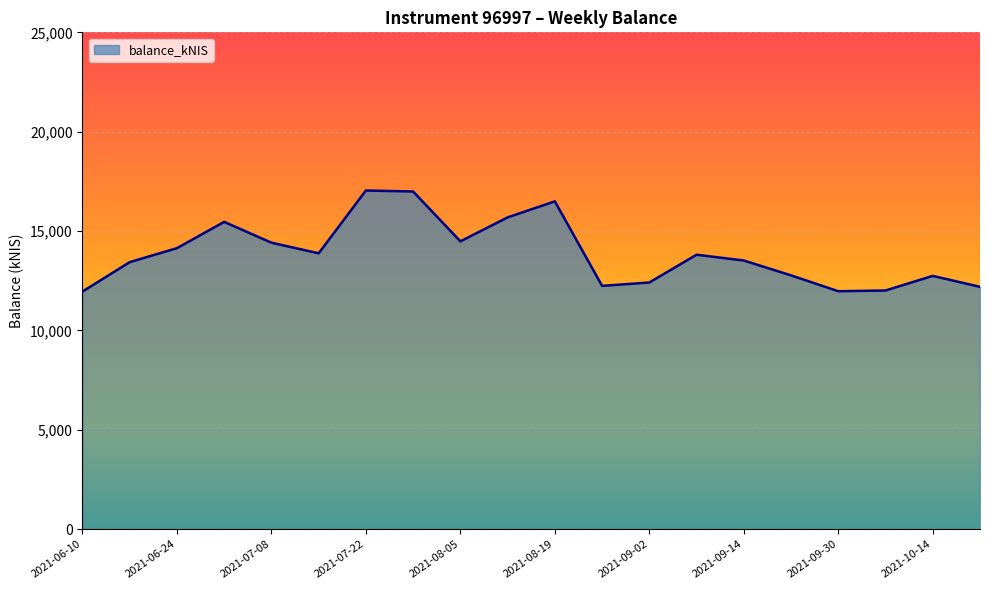

What is the difference between the maximum and minimum values?

5084.7